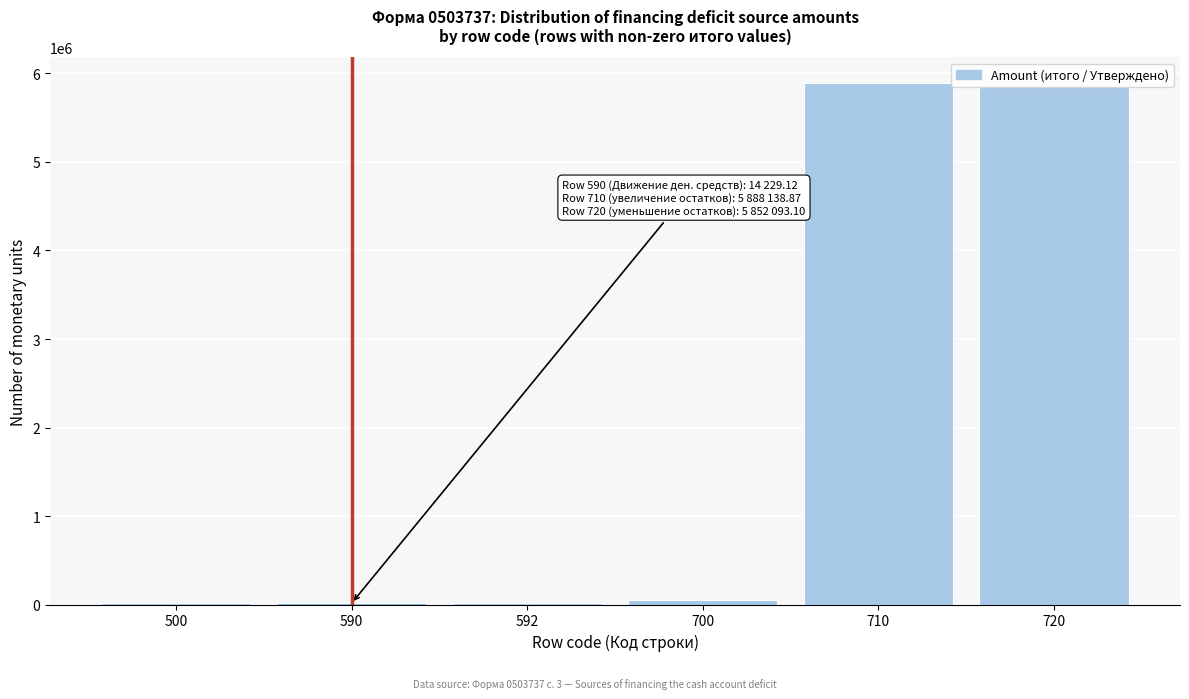

The value at 710 is 1914955.5. True or false?

False